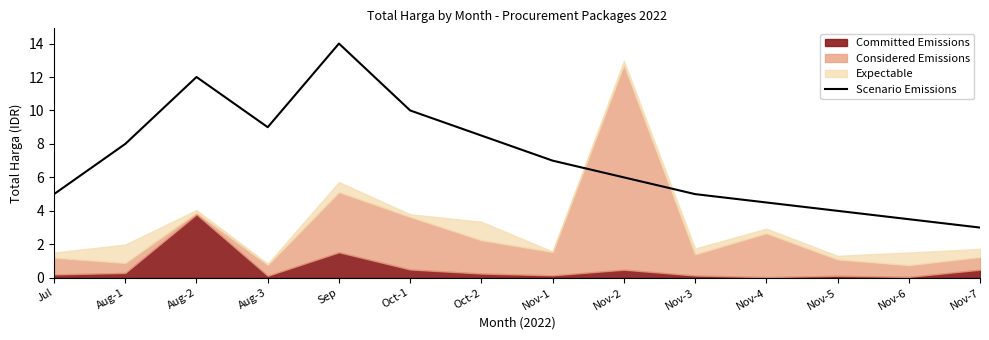

Read the Scenario Emissions value at Sep.

14.0